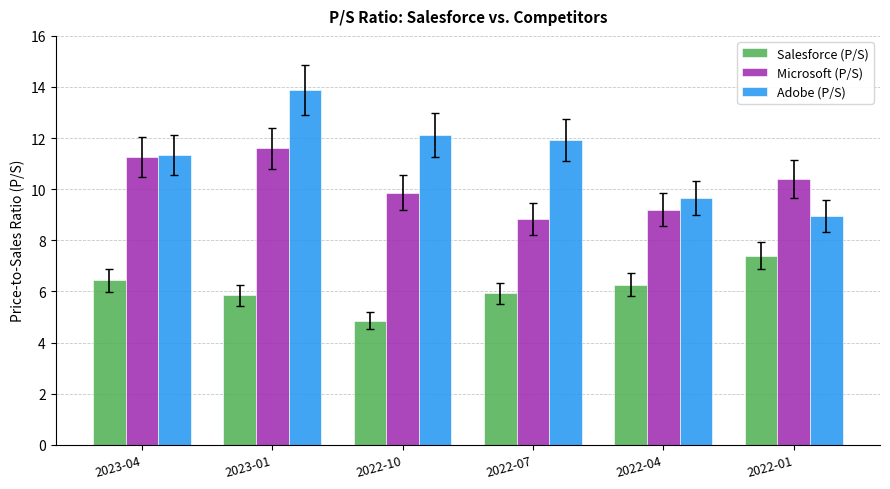

Which series has the largest total across all categories?

Adobe (P/S)